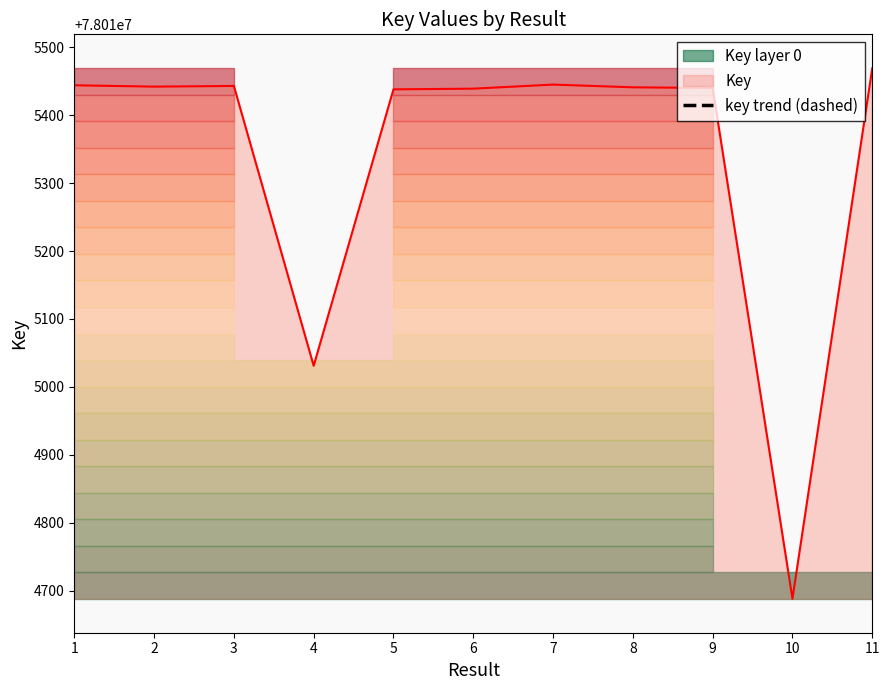

The value of Key at 9 is 78015440. True or false?

True